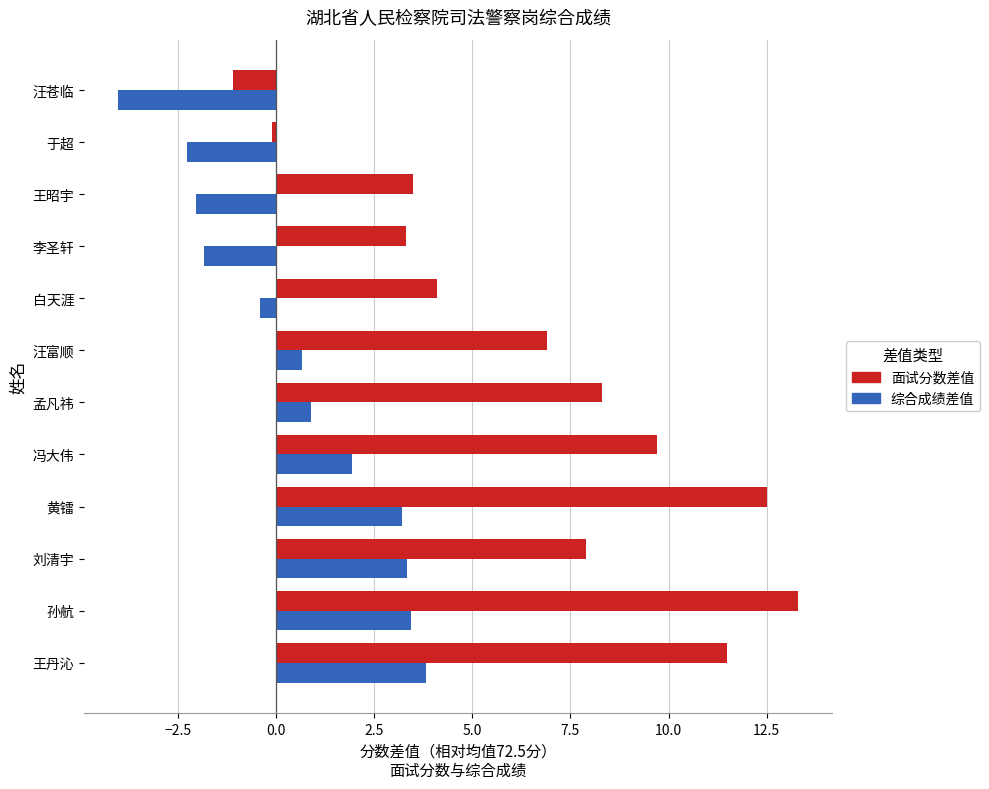

How many data points in 面试分数差值 are less than 7?

6